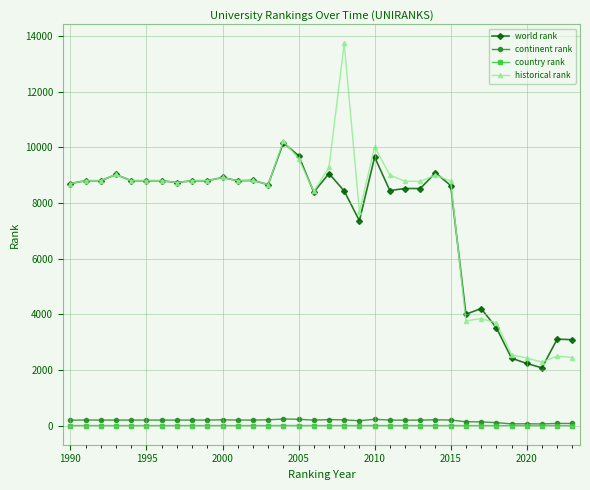

What is the difference between the maximum and second lowest values in the world rank series?

7934.0